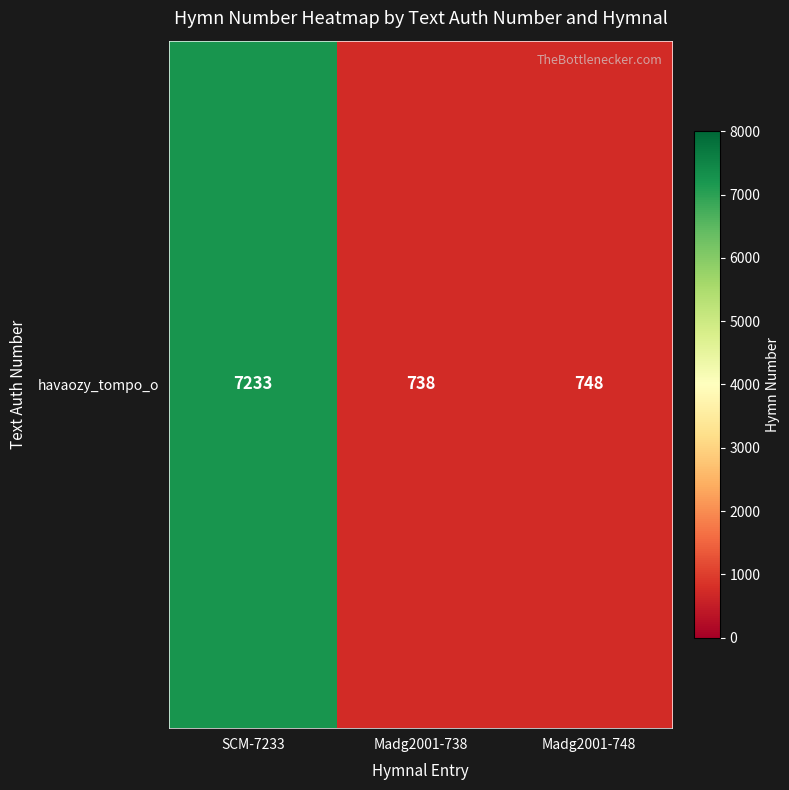

Reading left to right, list all the values displayed in this chart.

SCM-7233=7233	Madg2001-738=738	Madg2001-748=748